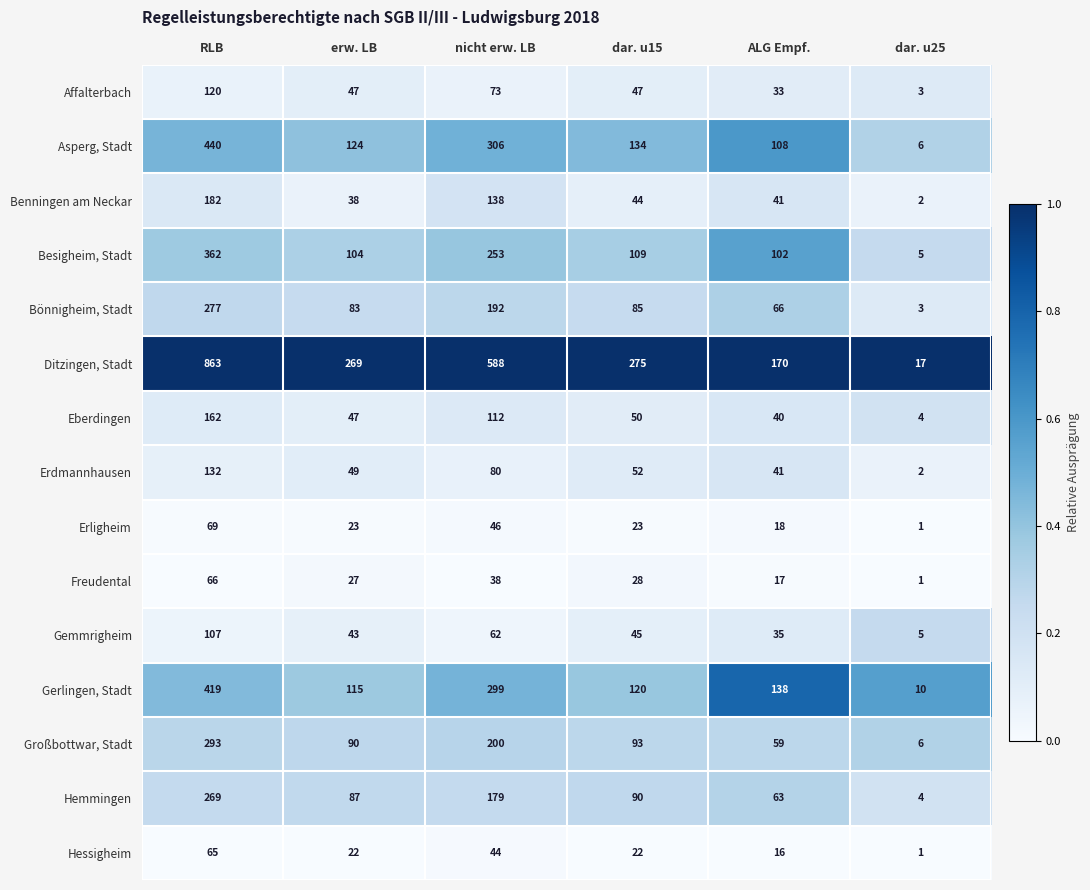

At RLB, list the series in order from smallest to largest.

Hessigheim, Freudental, Erligheim, Gemmrigheim, Affalterbach, Erdmannhausen, Eberdingen, Benningen am Neckar, Hemmingen, Bönnigheim, Stadt, Großbottwar, Stadt, Besigheim, Stadt, Gerlingen, Stadt, Asperg, Stadt, Ditzingen, Stadt